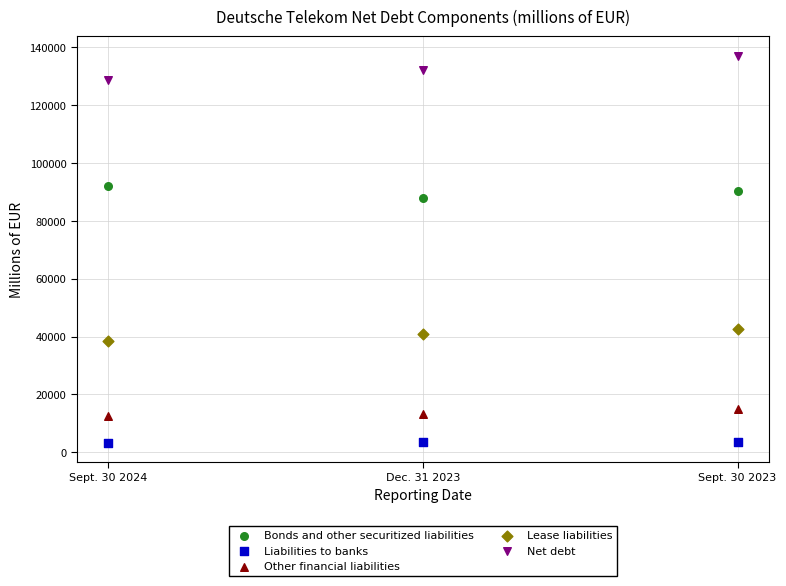

Which series contains the lowest Y value?

Liabilities to banks